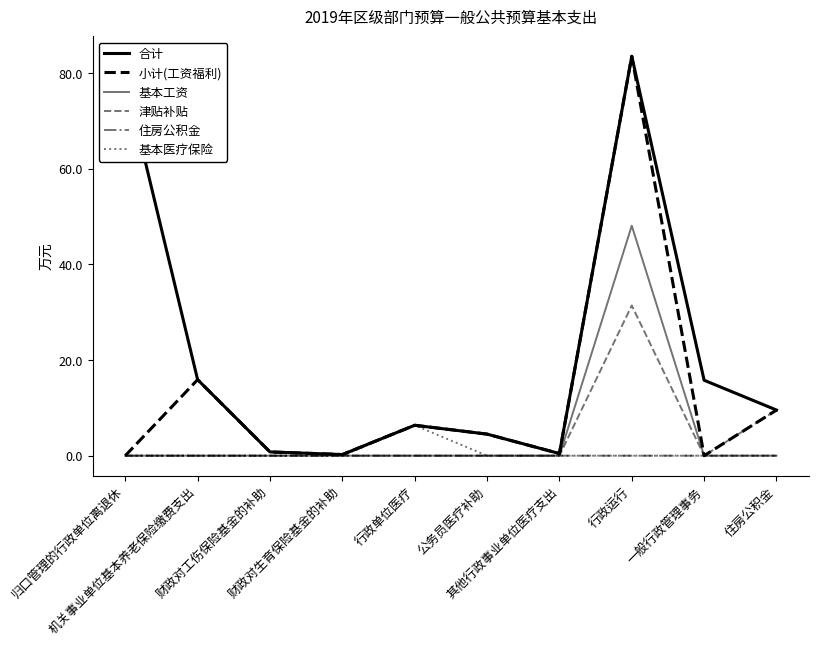

What is the label of the 4th point from the left?

财政对生育保险基金的补助